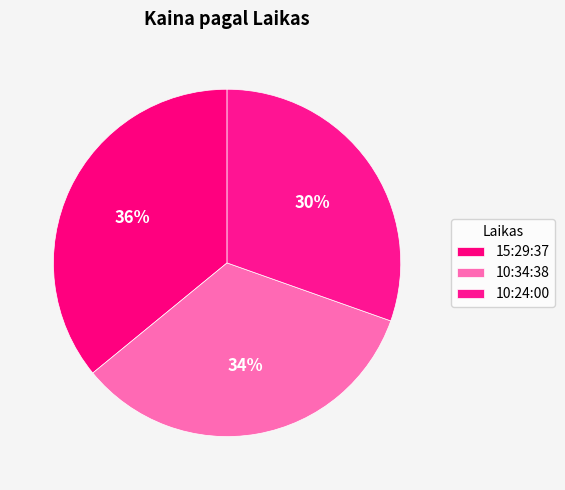

How many segments does this pie chart have?

3